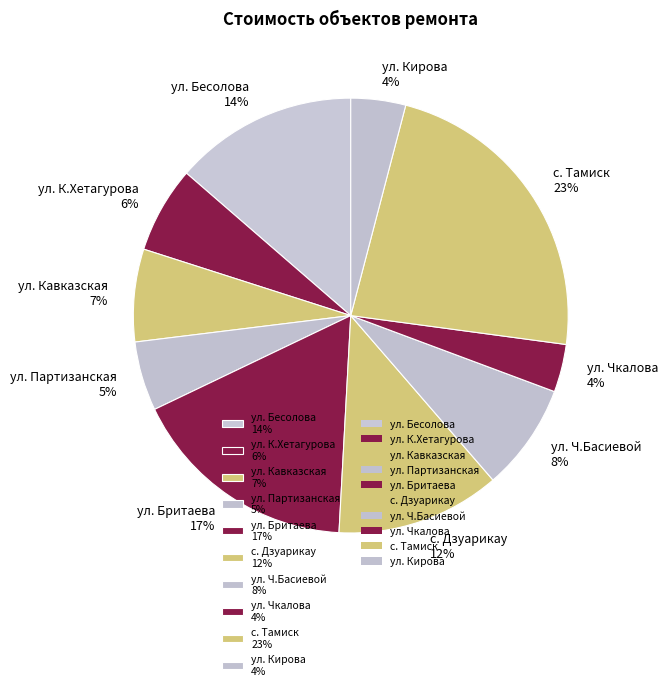

To the nearest percent, what is the difference between the ул. Партизанская 5% and ул. Кавказская 7% slice percentages?

2%